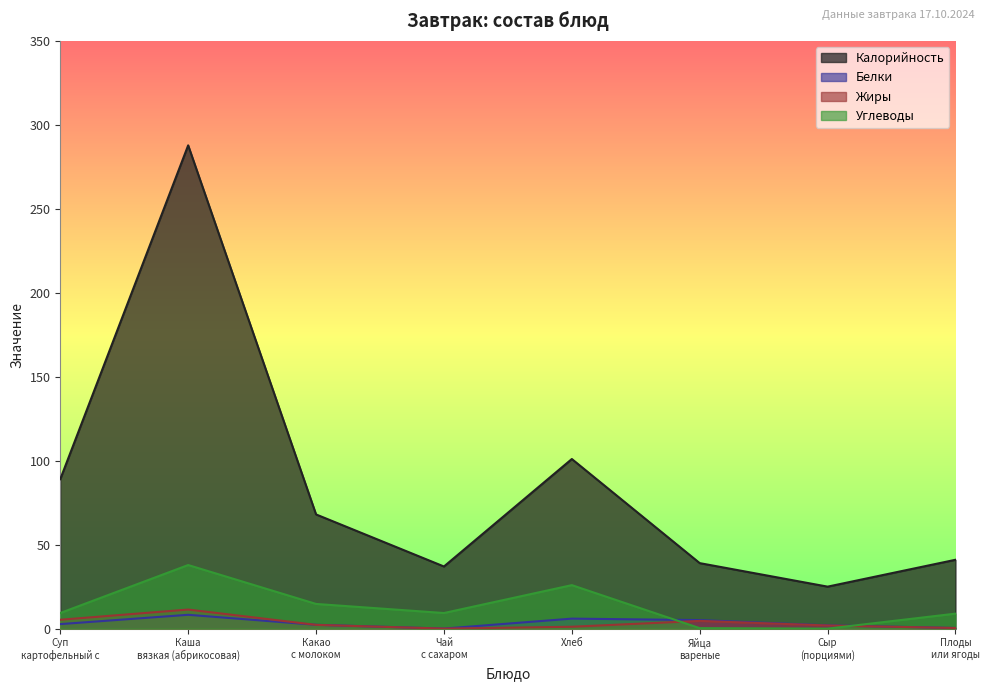

True or false: Углеводы and Жиры intersect in this chart.

True